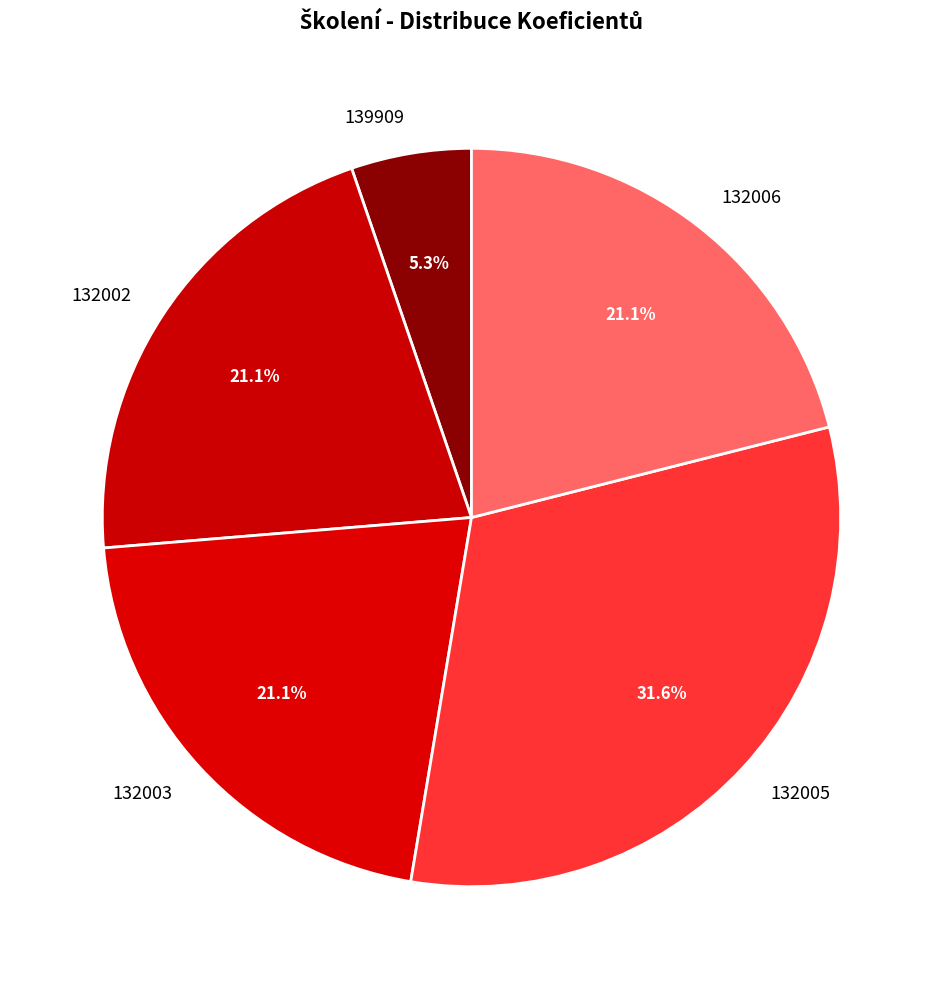

What is the largest slice in the pie chart?

132005